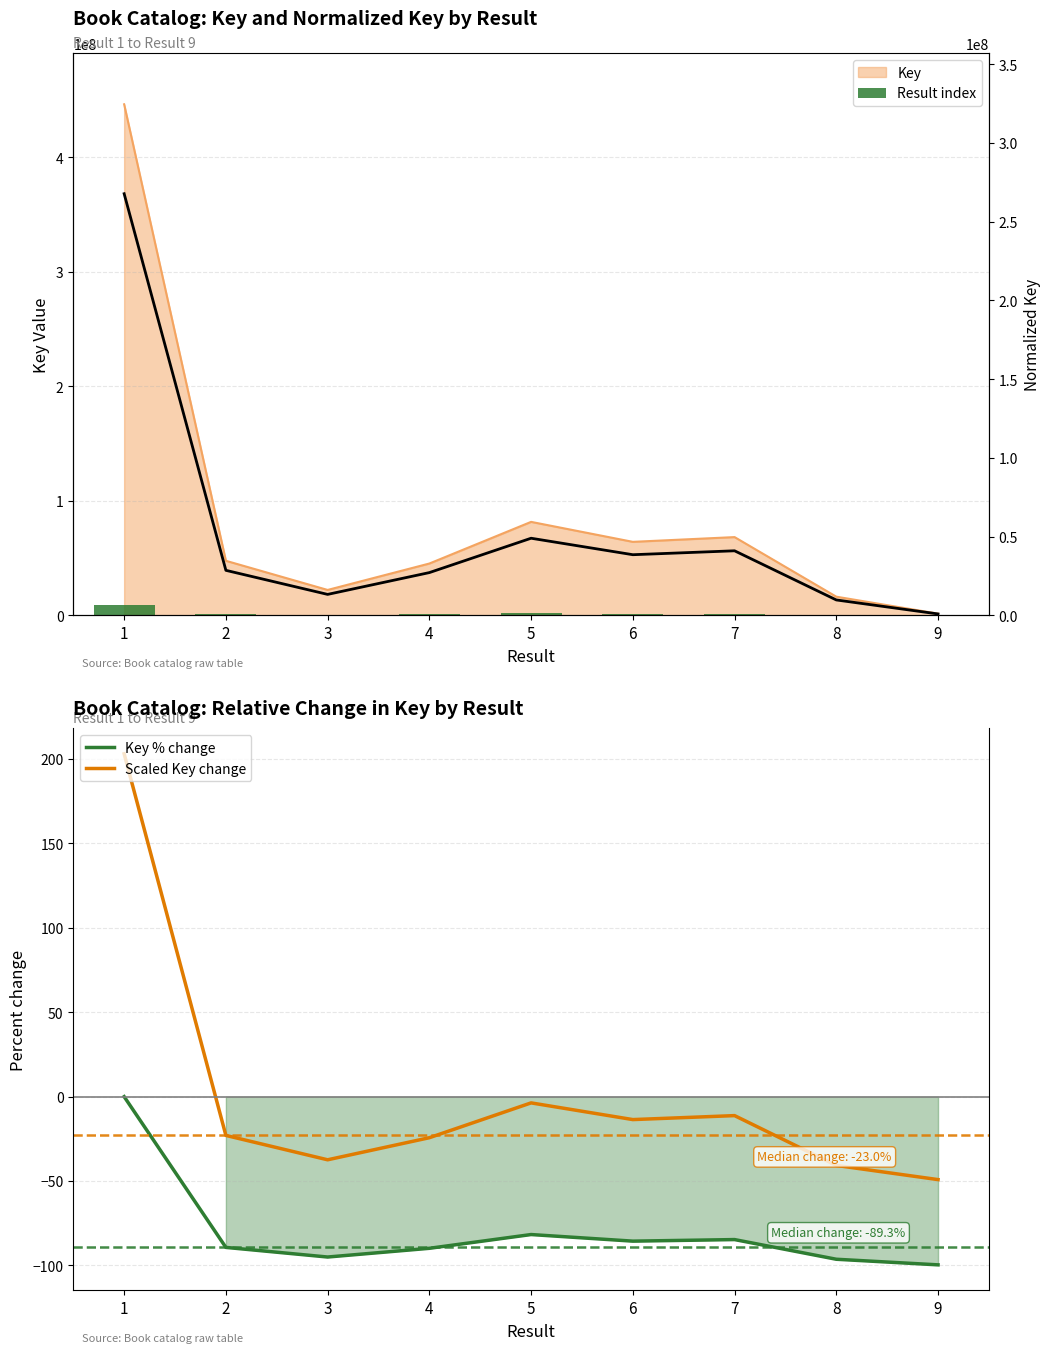

Count the number of categories in the chart.

9